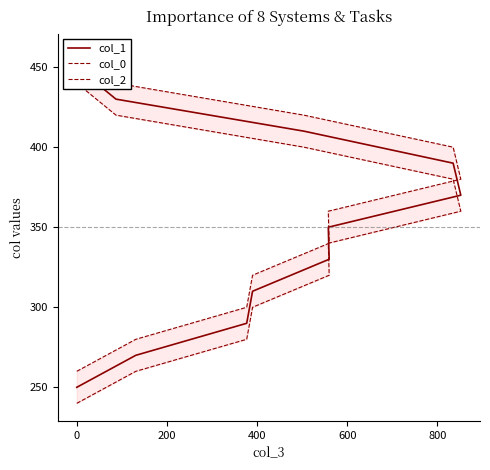

Is the value of col_2 at 7 greater than the value of col_1 at 9?

No